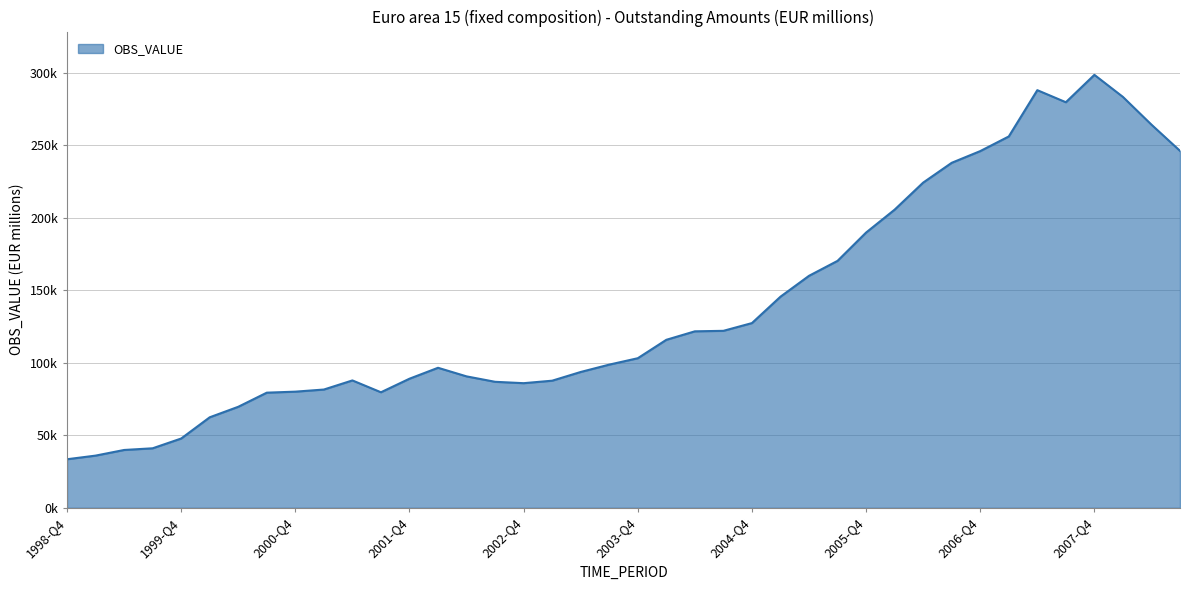

How many points are higher than both their immediate neighbors (excluding endpoints)?

4